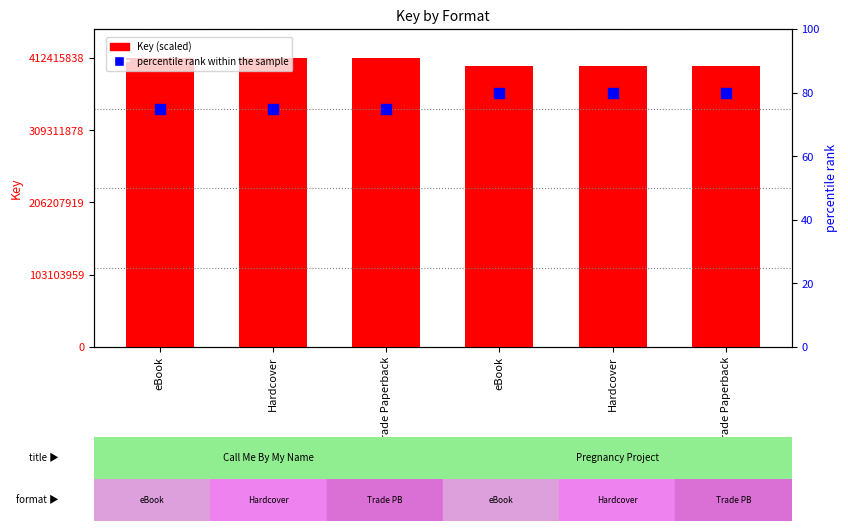

What are all the series names shown in the legend?

Key (scaled), percentile rank within the sample